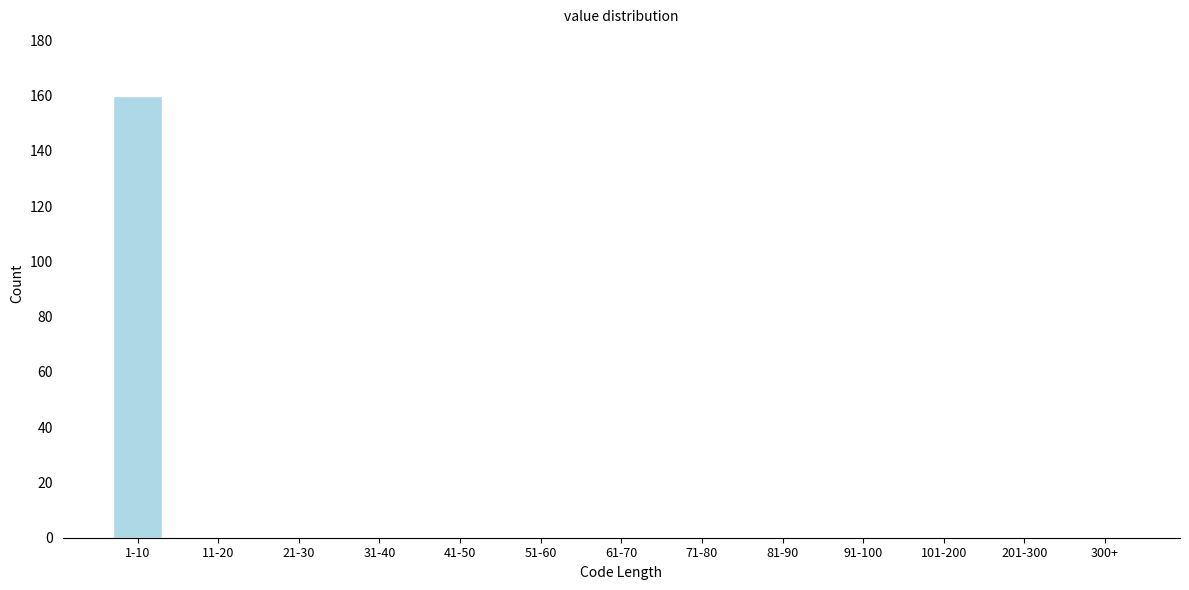

Reading left to right, extract all data points from this chart.

1-10=160	11-20=0	21-30=0	31-40=0	41-50=0	51-60=0	61-70=0	71-80=0	81-90=0	91-100=0	101-200=0	201-300=0	300+=0